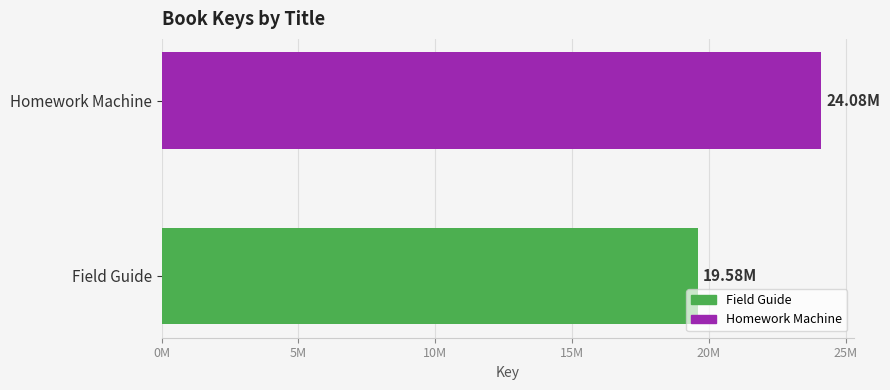

What is the sum of all values?

43661199